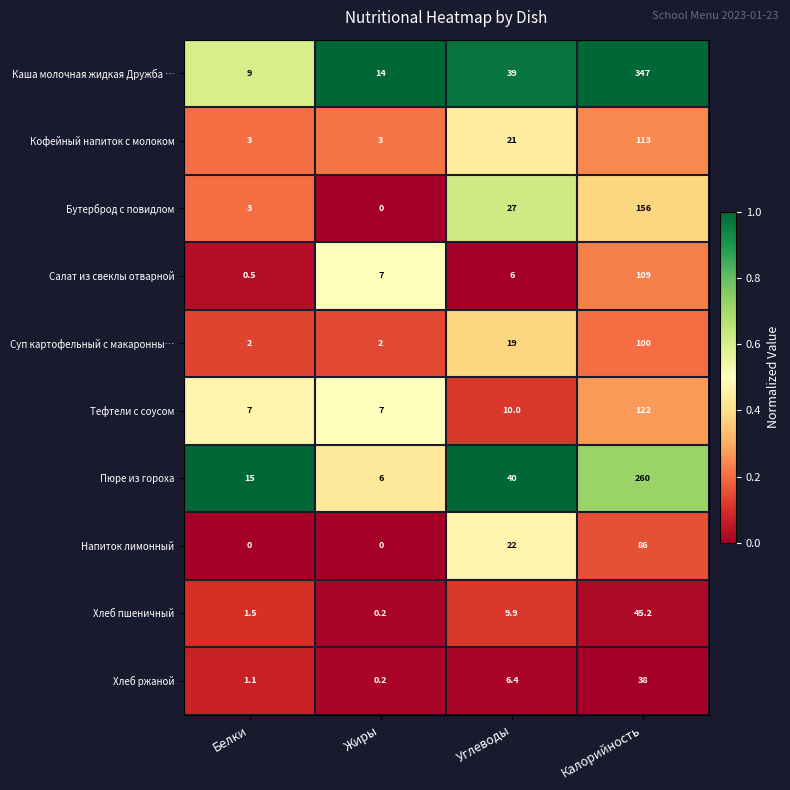

At which label does Хлеб ржаной first exceed 6?

Углеводы